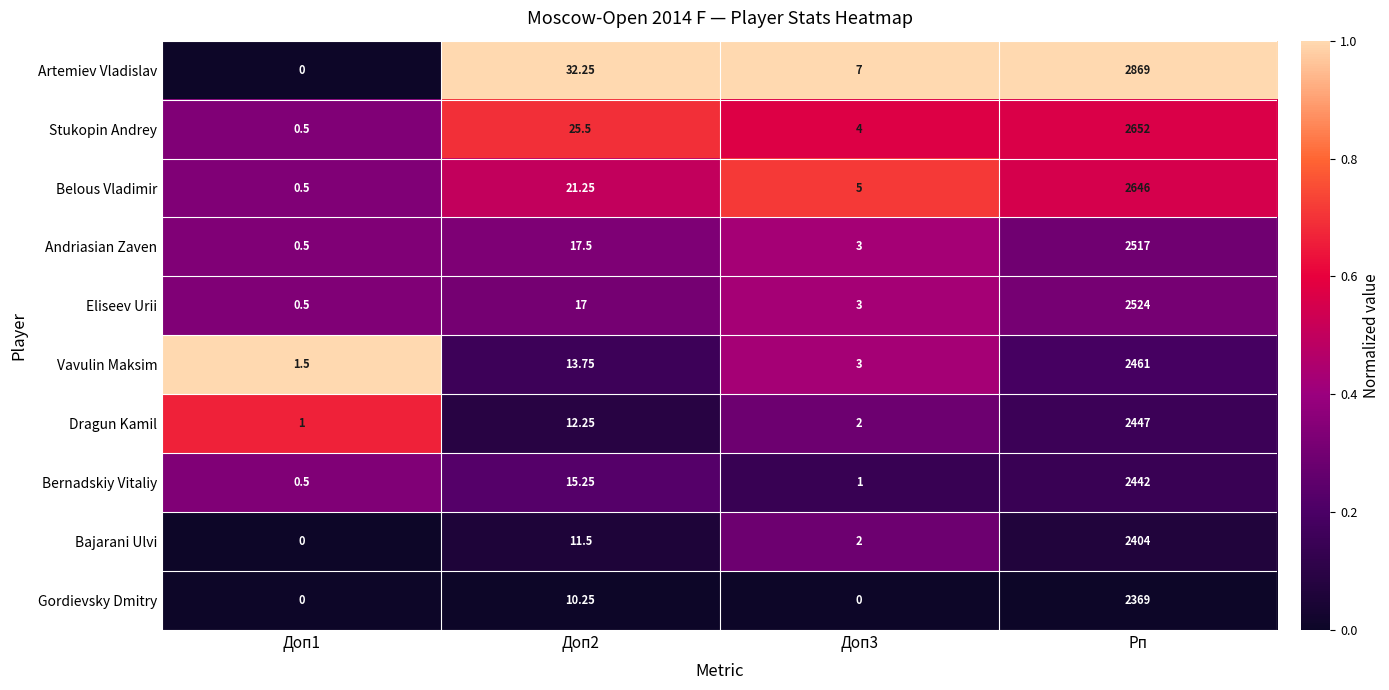

Which label corresponds to the largest value in the chart?

Рп